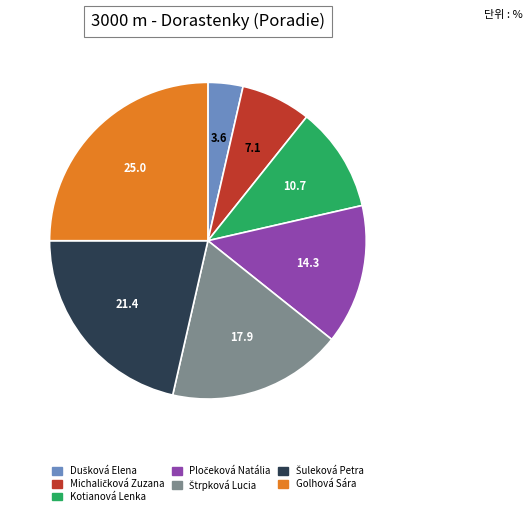

Count the number of slices in the pie.

7